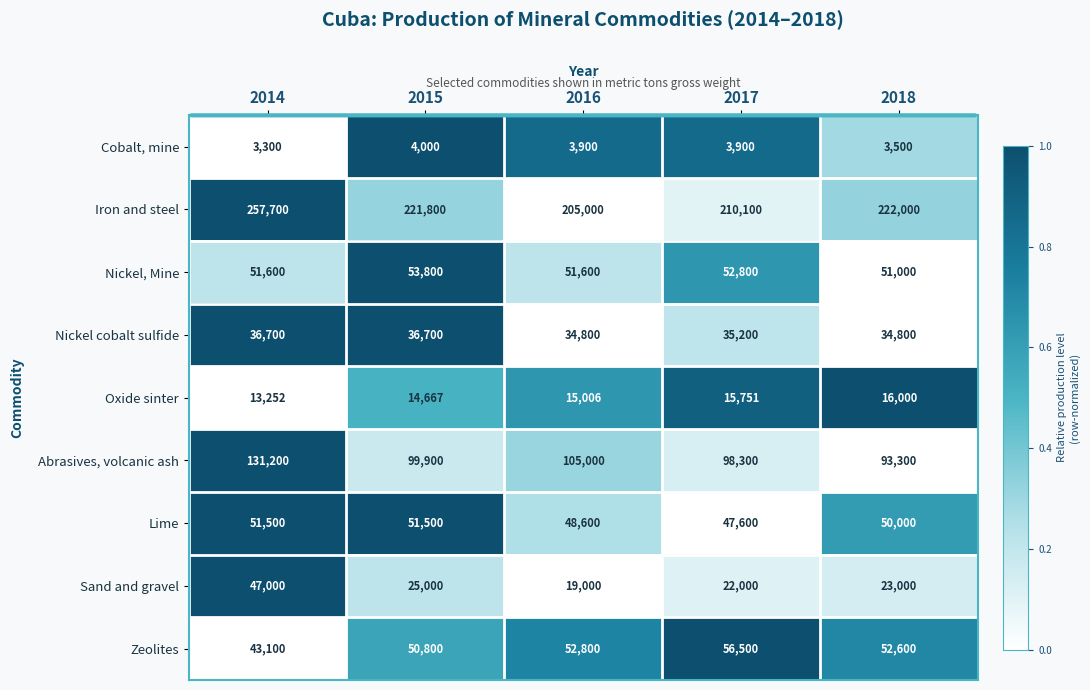

What is the difference between the Abrasives, volcanic ash values at 2016 and 2015?

5100